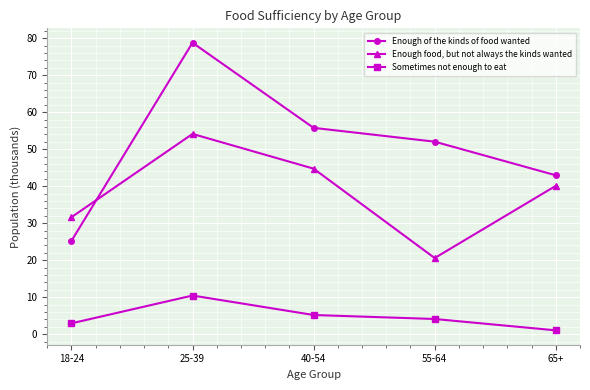

List the series in order of their overall mean, highest first.

Enough of the kinds of food wanted, Enough food, but not always the kinds wanted, Sometimes not enough to eat